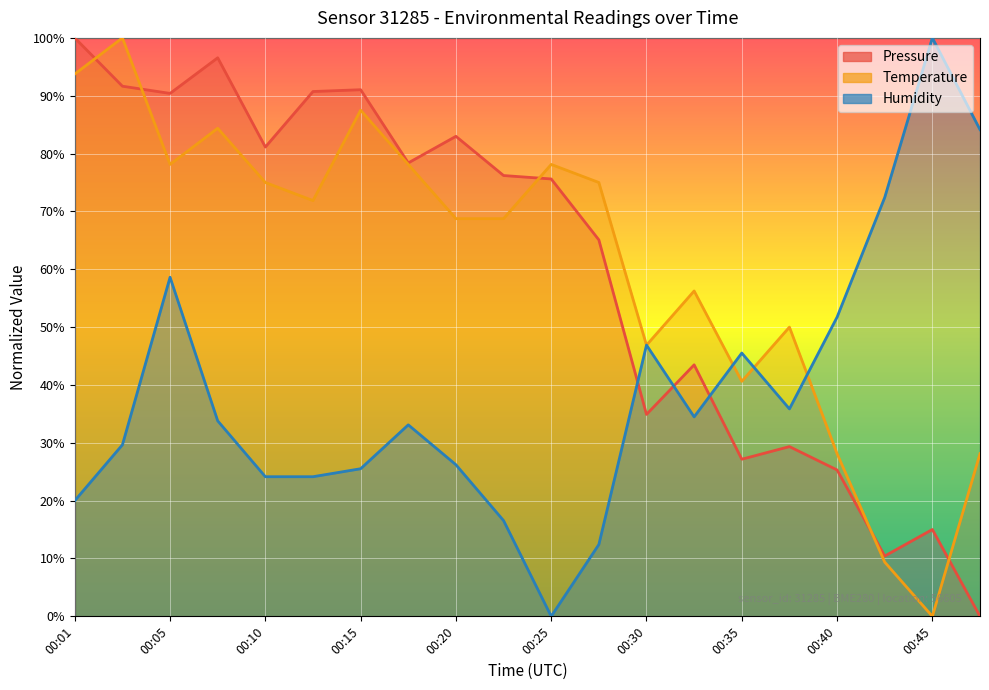

Reading left to right, transcribe all the data shown in this chart.

pressure: 00:01=100.0	00:03=91.6	00:05=90.4	00:08=96.6	00:10=81.1	00:13=90.7	00:15=91.0	00:18=78.4	00:20=83.0	00:22=76.2	00:25=75.6	00:27=65.1	00:30=34.9	00:32=43.5	00:35=27.2	00:37=29.3	00:40=25.3	00:42=10.4	00:45=15.0	00:47=0.0
temperature: 00:01=93.8	00:03=100.0	00:05=78.1	00:08=84.4	00:10=75.0	00:13=71.9	00:15=87.5	00:18=78.1	00:20=68.8	00:22=68.8	00:25=78.1	00:27=75.0	00:30=46.9	00:32=56.2	00:35=40.6	00:37=50.0	00:40=28.1	00:42=9.4	00:45=0.0	00:47=28.1
humidity: 00:01=20.0	00:03=29.7	00:05=58.6	00:08=33.8	00:10=24.1	00:13=24.1	00:15=25.5	00:18=33.1	00:20=26.2	00:22=16.6	00:25=0.0	00:27=12.4	00:30=46.9	00:32=34.5	00:35=45.5	00:37=35.9	00:40=51.7	00:42=72.4	00:45=100.0	00:47=84.1